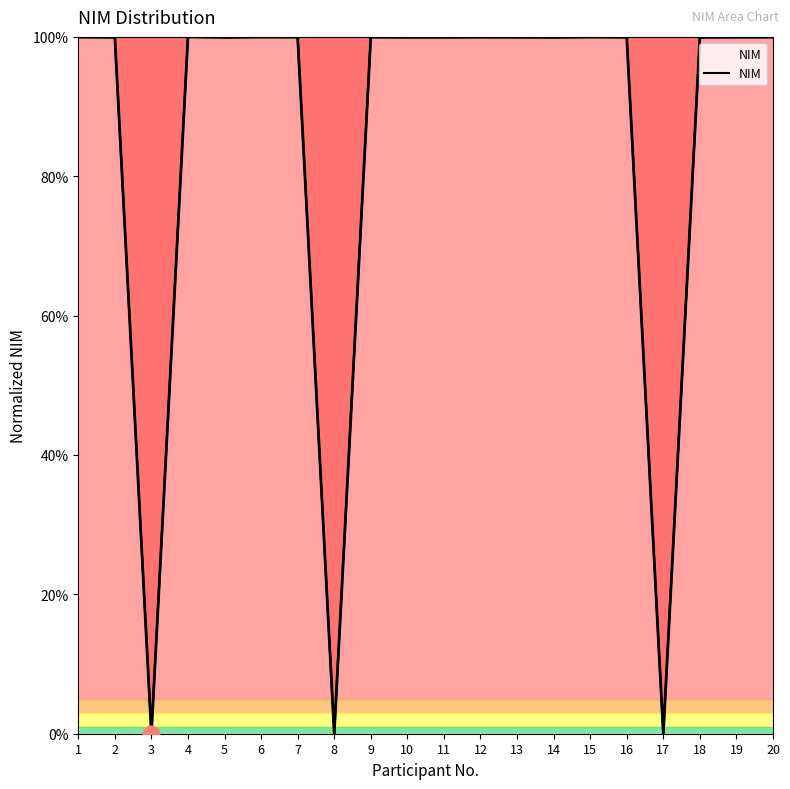

Reading right to left, list all the values displayed in this chart.

100.0	100.0	99.9	0.0	100.0	100.0	99.9	99.9	100.0	99.9	99.9	100.0	0.0	100.0	100.0	99.9	100.0	0.0	99.9	100.0